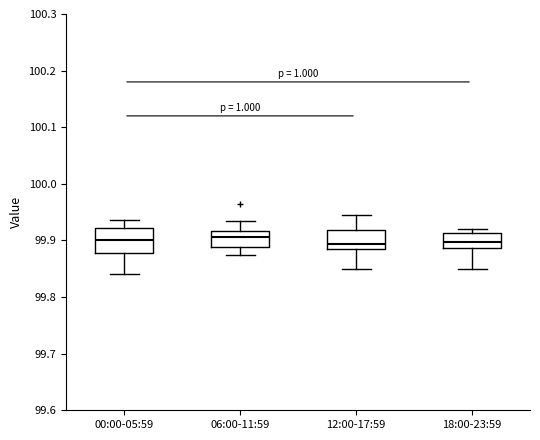

Reading left to right, transcribe this box plot: for each box, give where its median line is, the range the box spans, and where its two whiskers end, as read against the y-axis. The values are not printed on the chart, so give them approximately, as read against the axis.

00:00-05:59: median 99.90, box 99.88 to 99.92, whiskers 99.84 to 99.94
06:00-11:59: median 99.91, box 99.89 to 99.92, whiskers 99.87 to 99.93
12:00-17:59: median 99.89, box 99.88 to 99.92, whiskers 99.85 to 99.94
18:00-23:59: median 99.90, box 99.89 to 99.91, whiskers 99.85 to 99.92